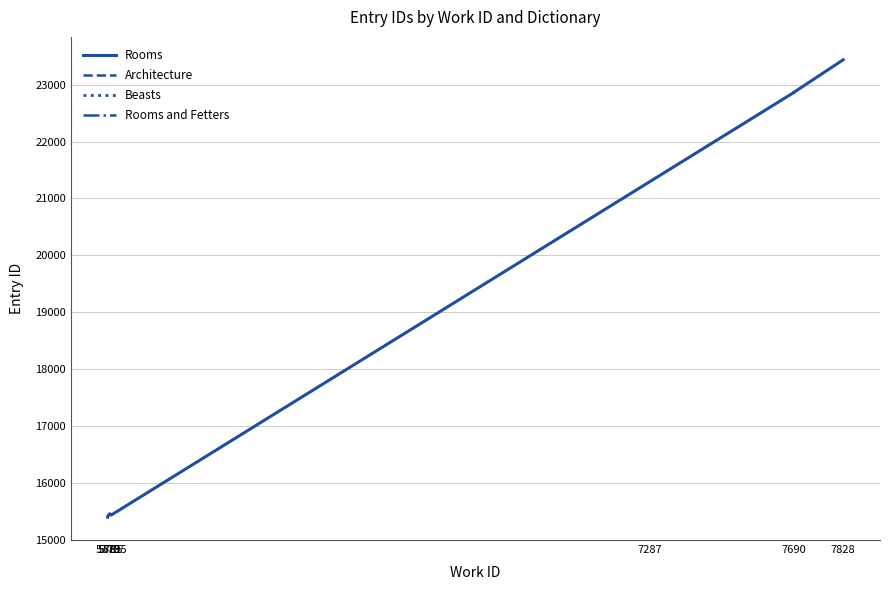

What is the greatest value displayed?

23437